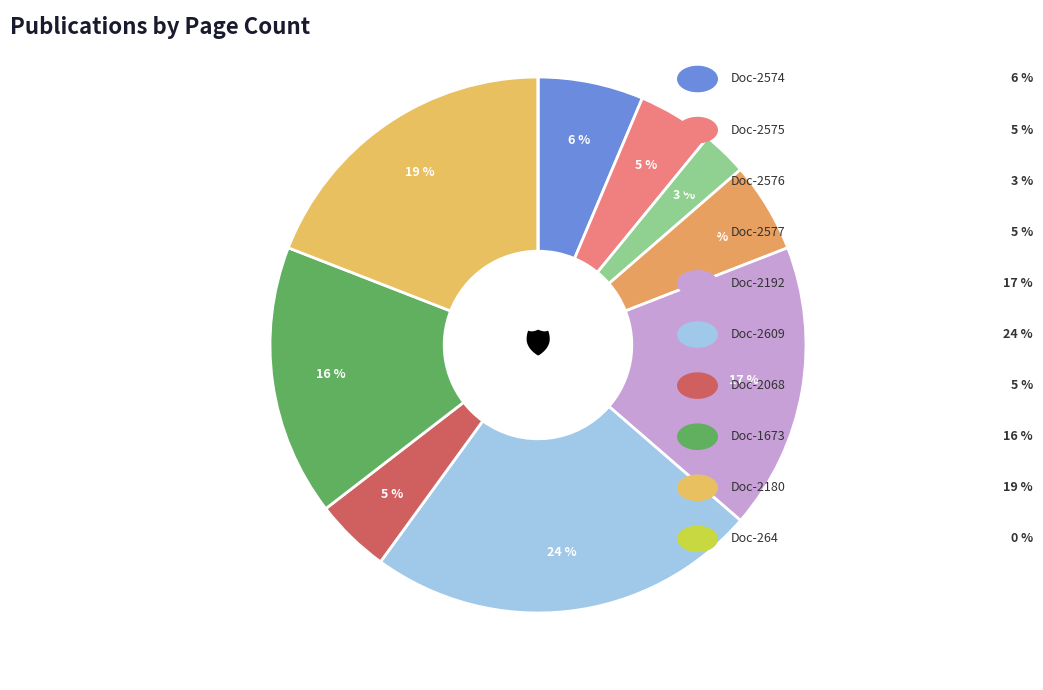

How many segments does this pie chart have?

10